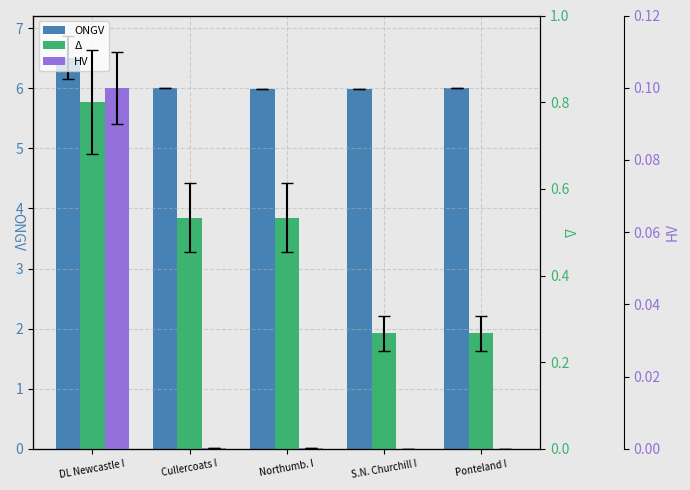

Which series has the largest range (max minus min)?

Δ